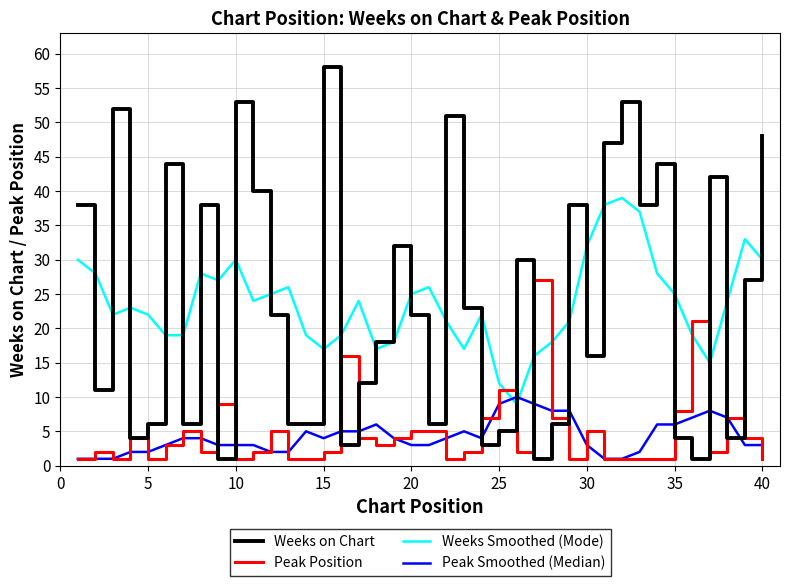

True or false: Weeks Smoothed (Mode) and Weeks on Chart cross at least once.

True